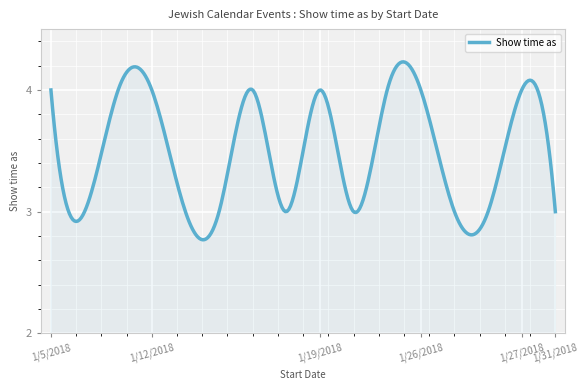

What is the difference between the maximum and minimum values?

1.5